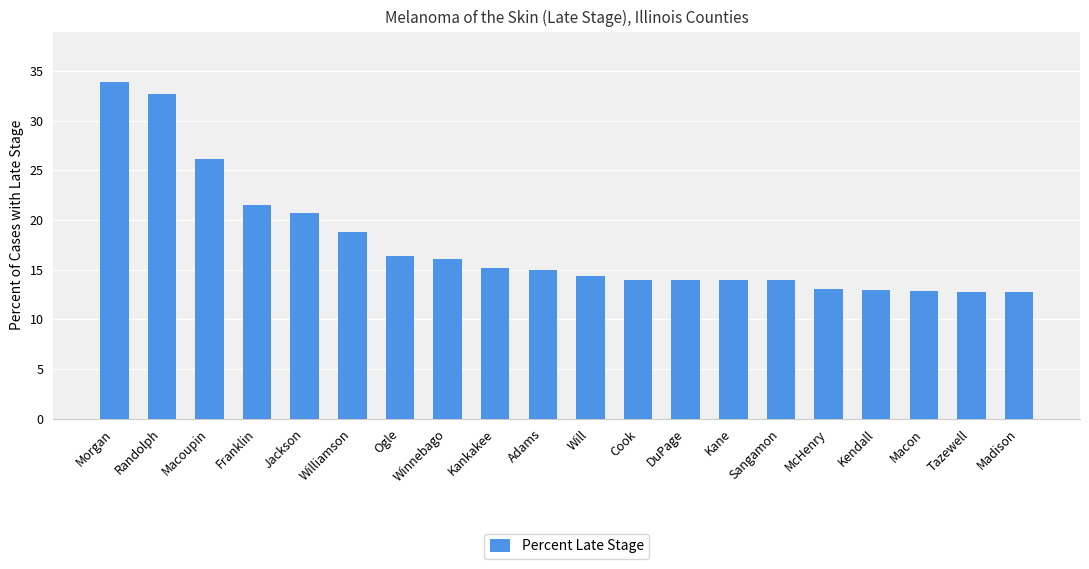

How many bars are there in total?

20